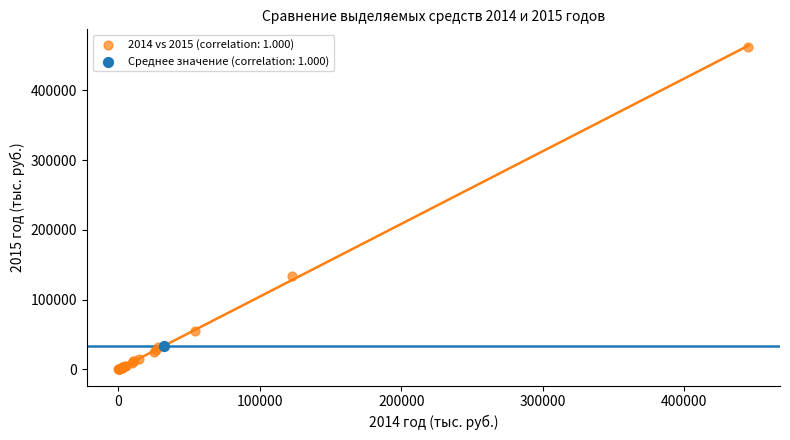

What are all the series names shown in the legend?

2014 vs 2015 (correlation: 1.000), Среднее значение (correlation: 1.000)